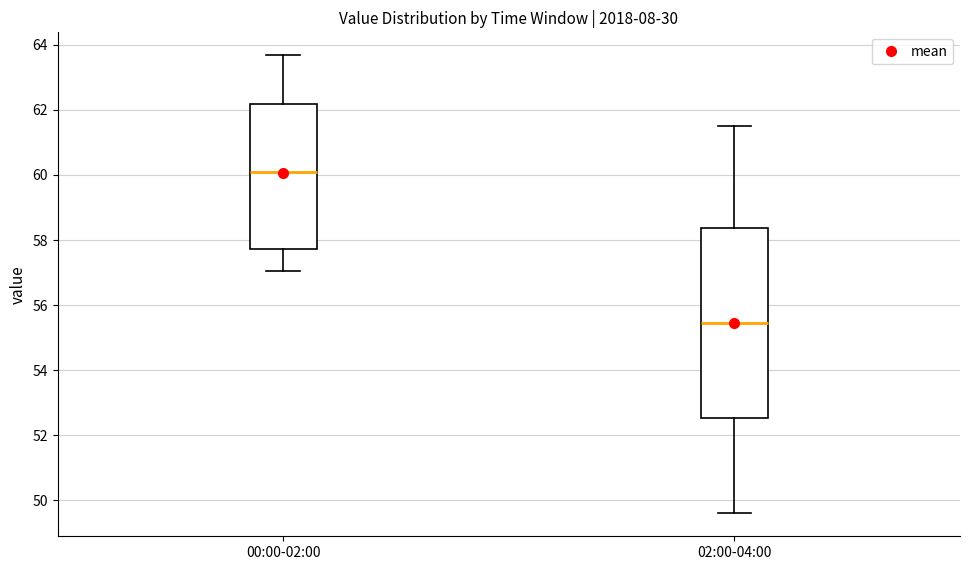

Where does the upper whisker of the box for 00:00-02:00 end on the y-axis? The values are not printed on the chart, so give them approximately, as read against the axis.

63.6